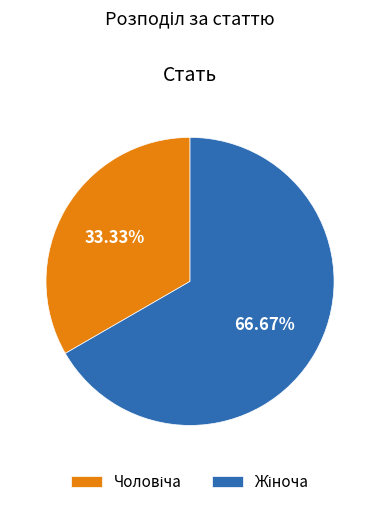

Count the number of slices in the pie.

2